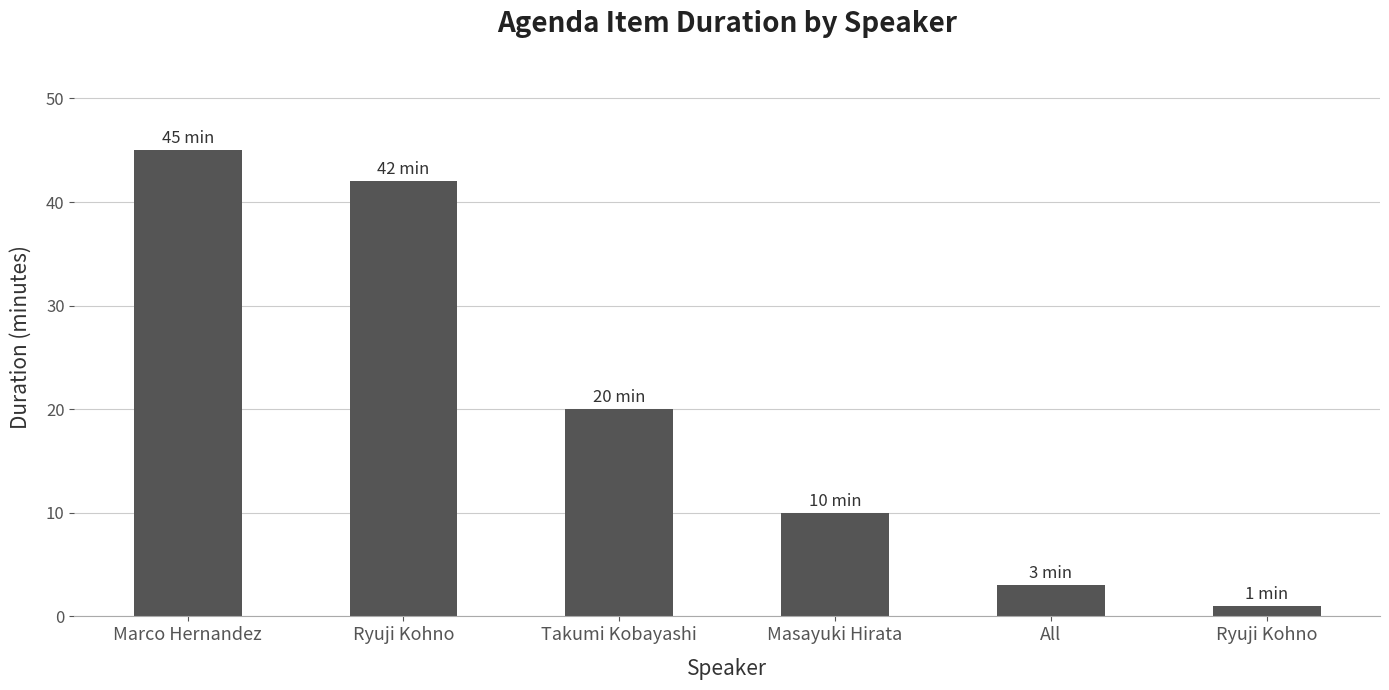

Are the bars horizontal?

No